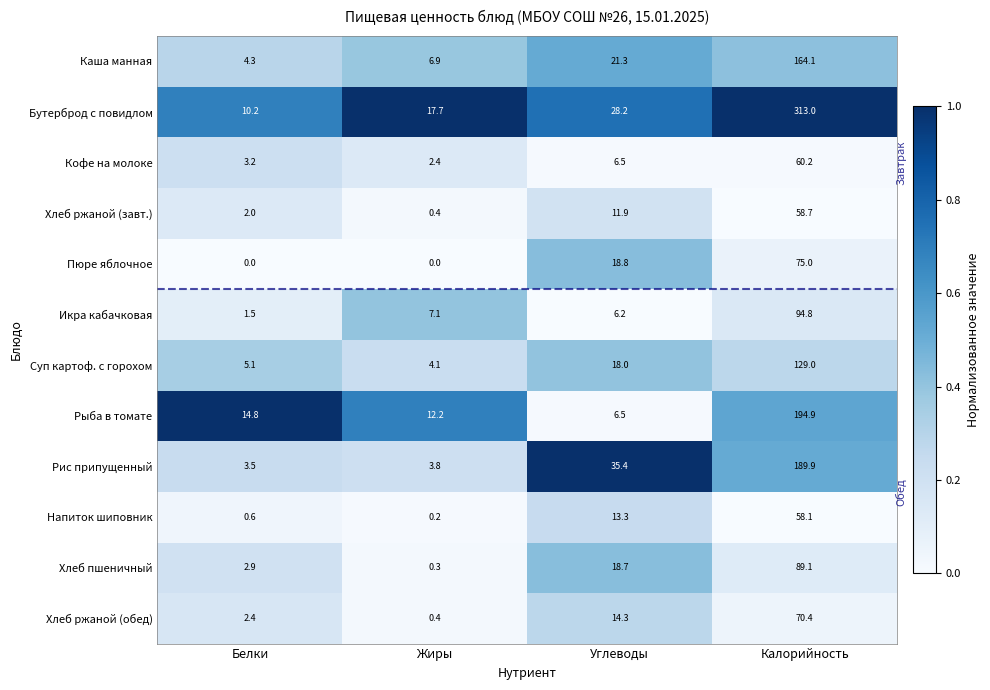

What is the difference between the maximum and second lowest values in the Кофе на молоке series?

57.0